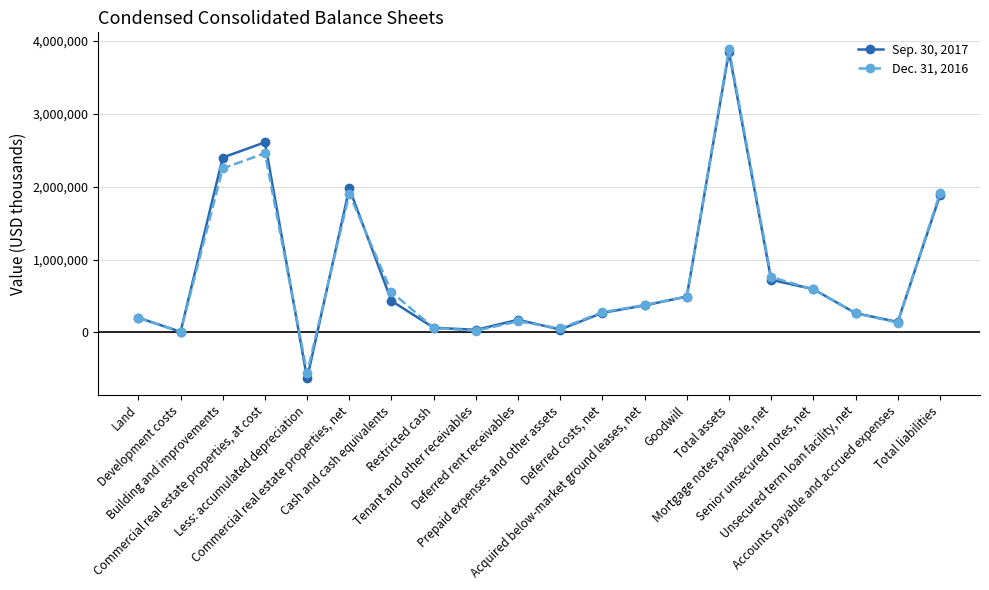

What value does the Dec. 31, 2016 series have at Accounts payable and accrued expenses, to the nearest 50?

134050